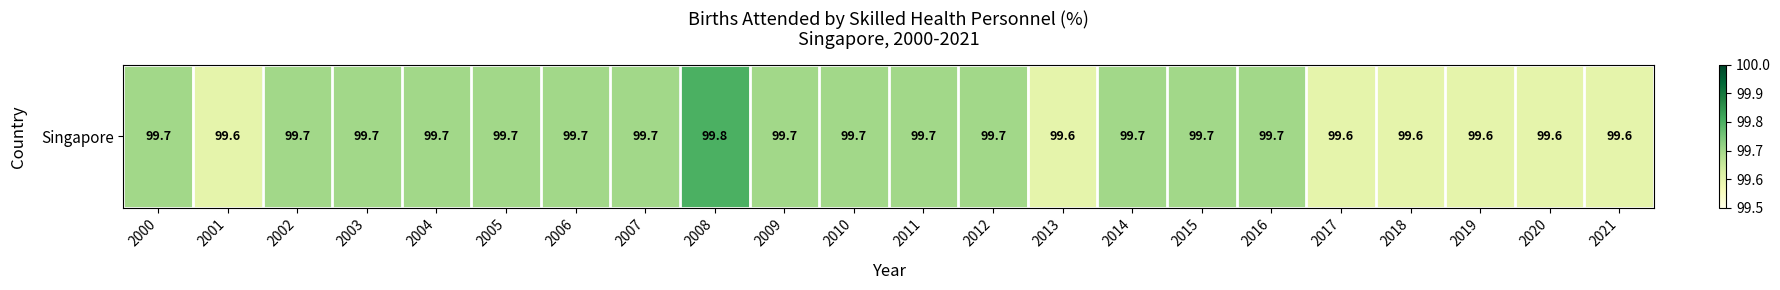

List the labels in order of value, smallest first.

2001, 2013, 2017, 2018, 2019, 2020, 2021, 2000, 2002, 2003, 2004, 2005, 2006, 2007, 2009, 2010, 2011, 2012, 2014, 2015, 2016, 2008